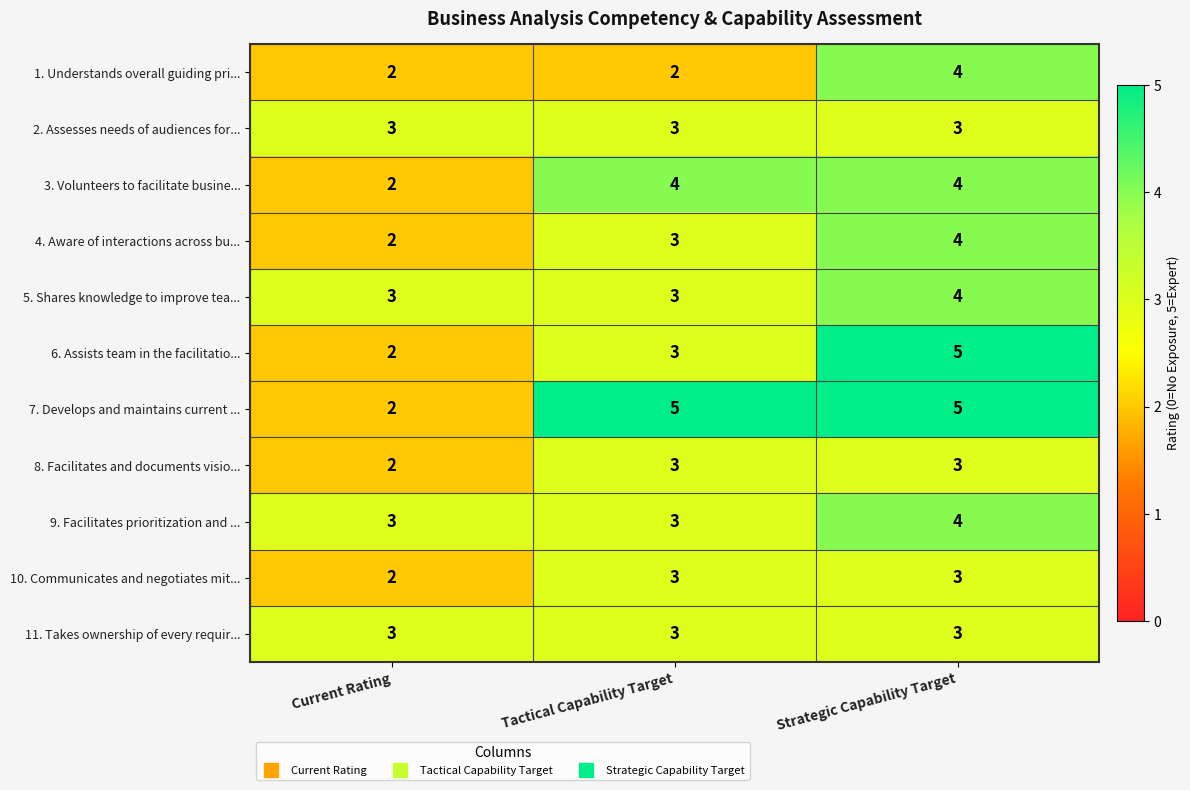

Which series changed the most between Current Rating and Tactical Capability Target?

7. Develops and maintains current ...